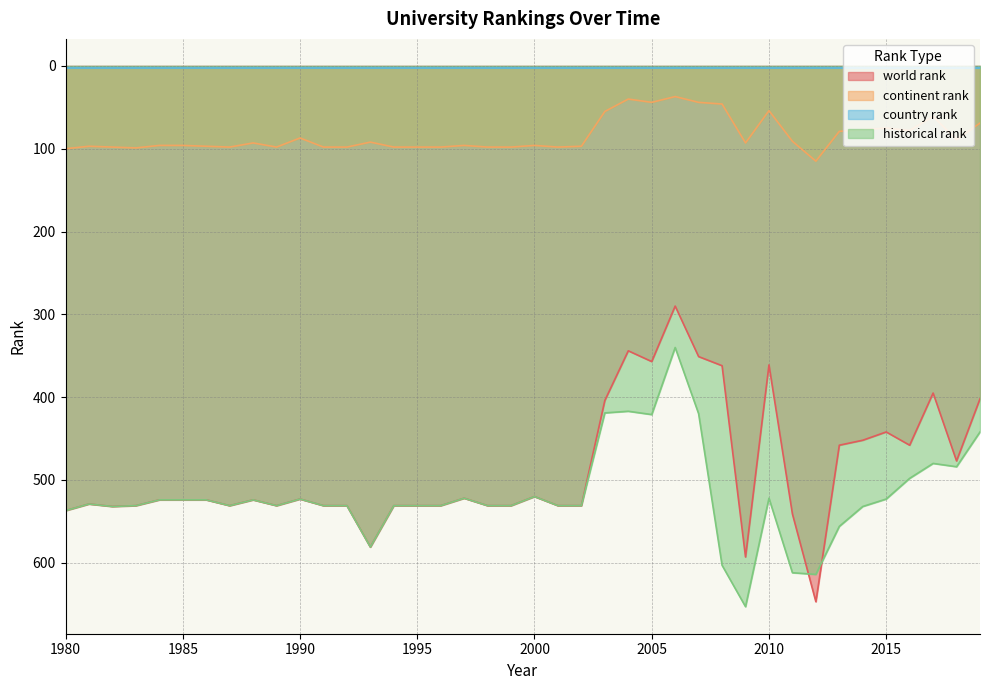

At how many categories does at least one series exceed 45?

40